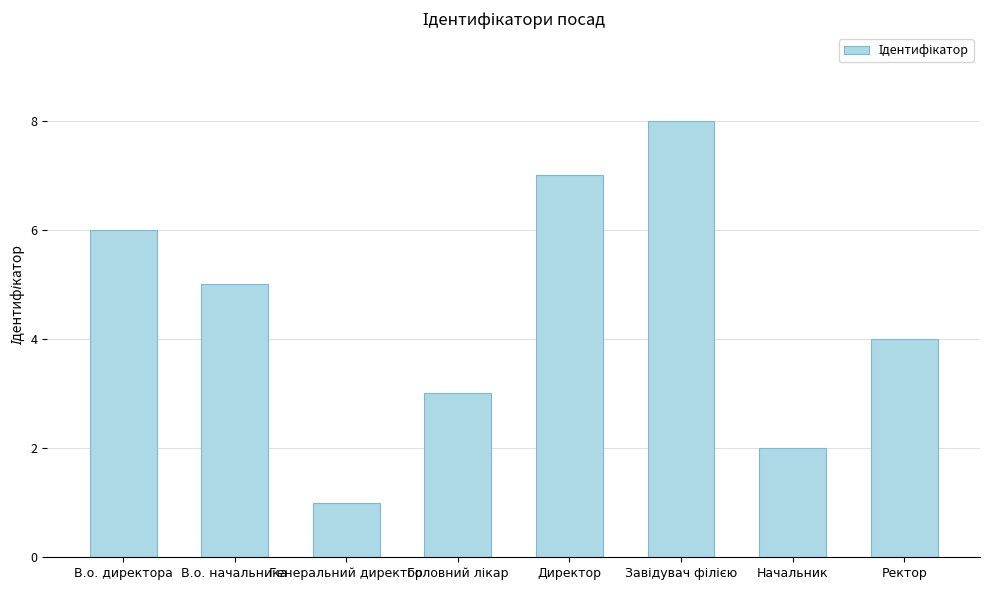

What position from the right is В.о. начальника?

7